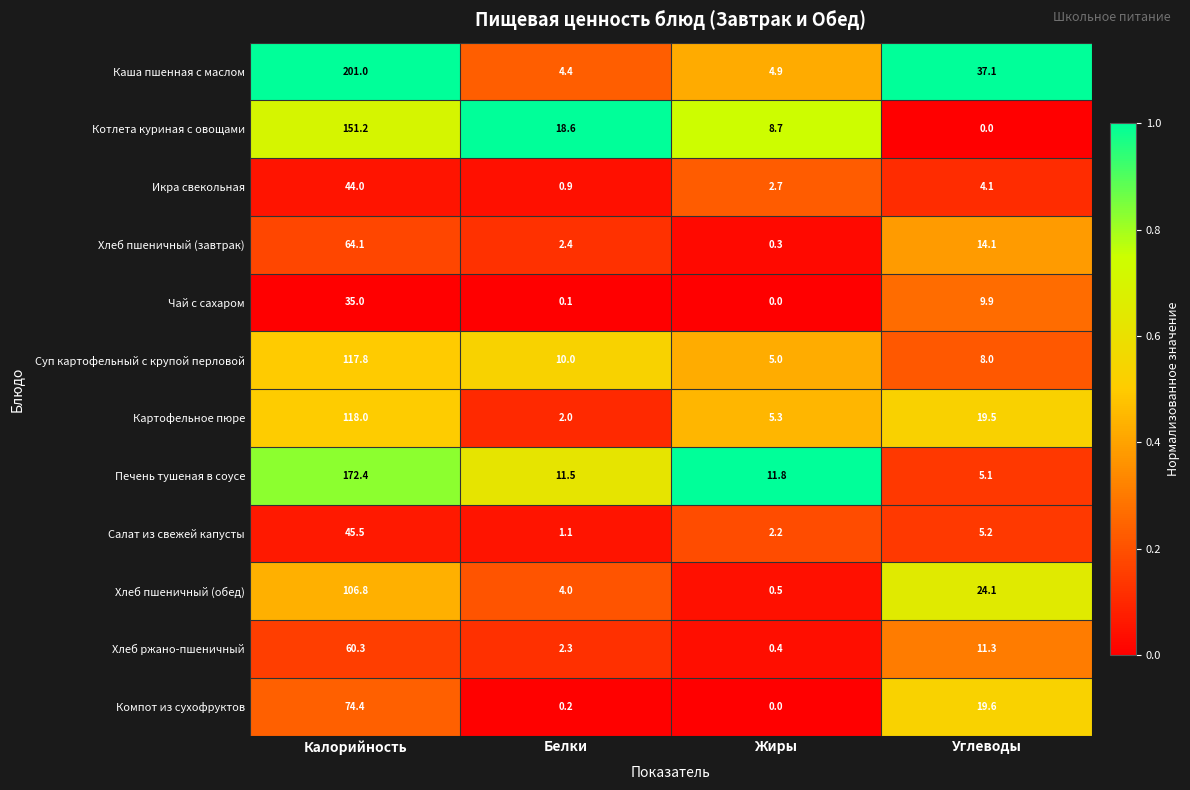

How many series are shown in this chart?

12